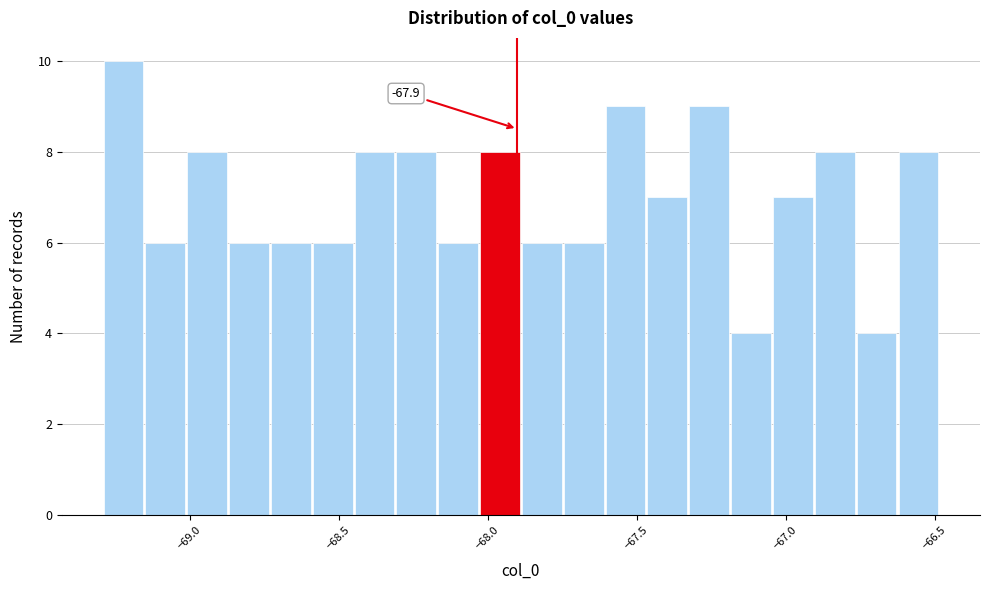

Around what value on the x-axis is the tallest bar? Give the approximate position of its centre, as read against the axis.

-69.20